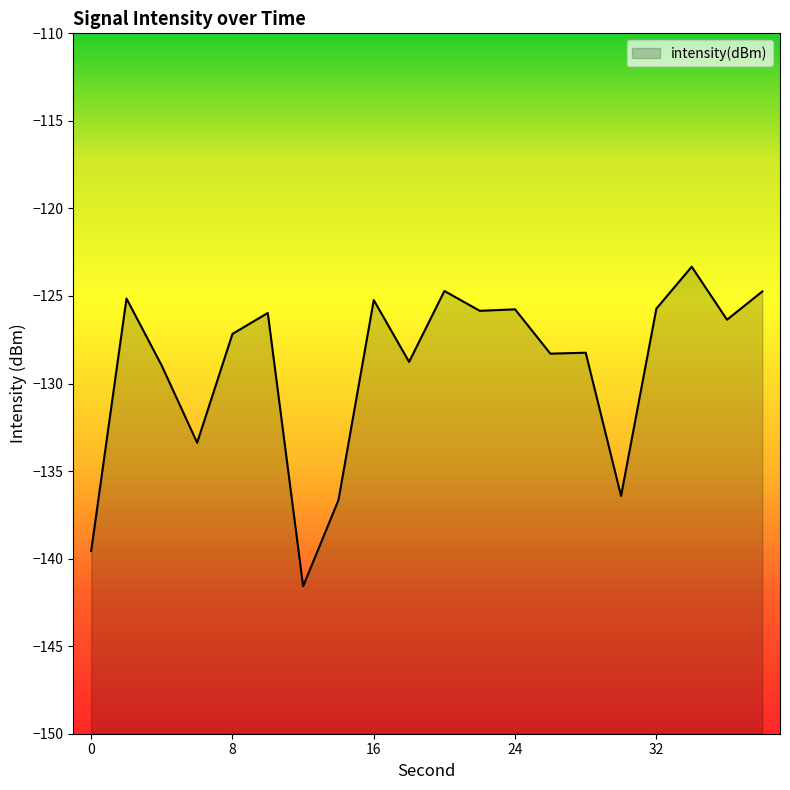

True or false: the data shows -66.8 at 18.

False